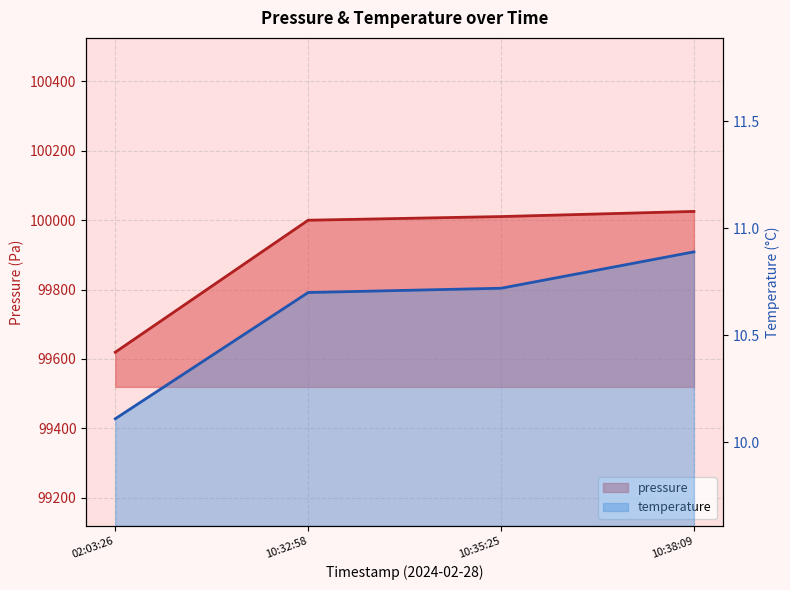

Reading left to right, transcribe all the data shown in this chart.

pressure: 99619.4	99999.7	100010.2	100025.1
temperature: 10.1	10.7	10.7	10.9